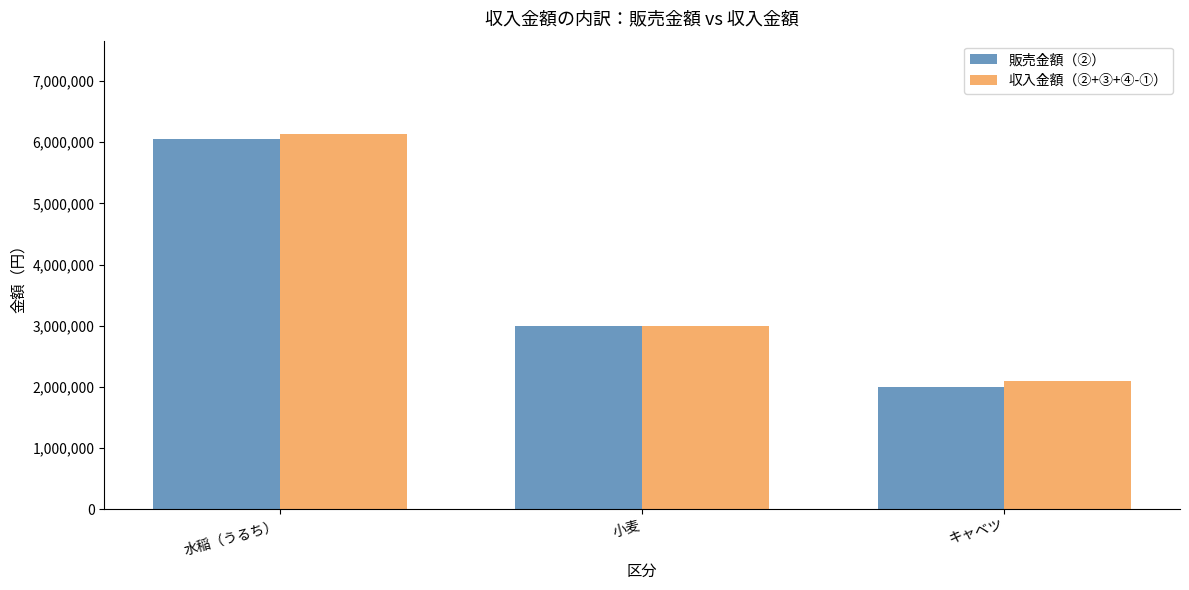

Which category has the highest value in the 販売金額（②） series?

水稲（うるち）